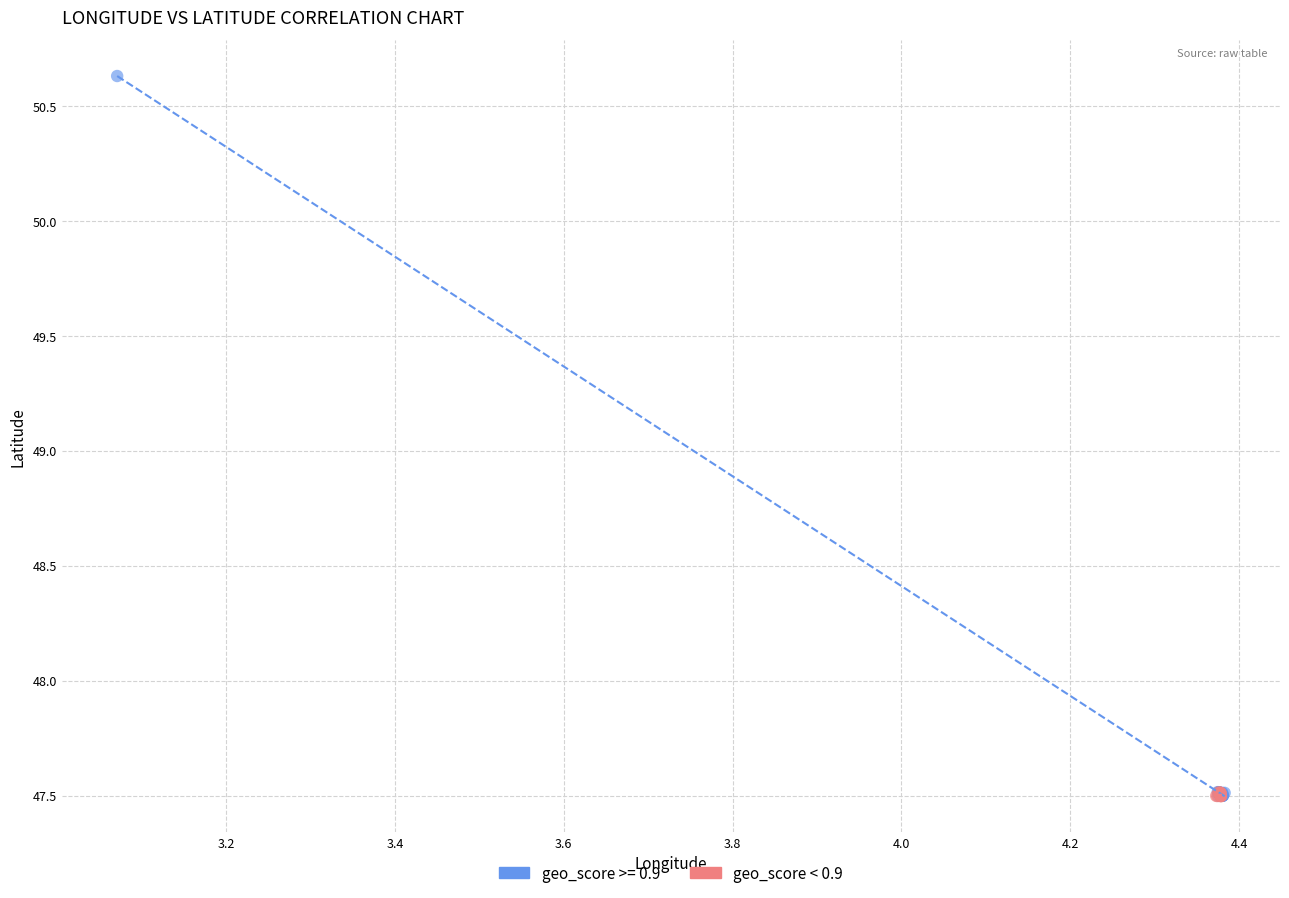

Which series contains the highest Y value?

geo_score >= 0.9